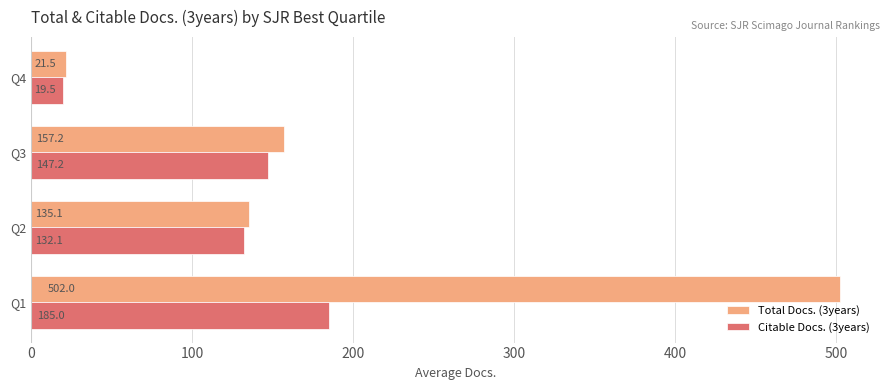

What is the sum of all Citable Docs. (3years) values?

483.8